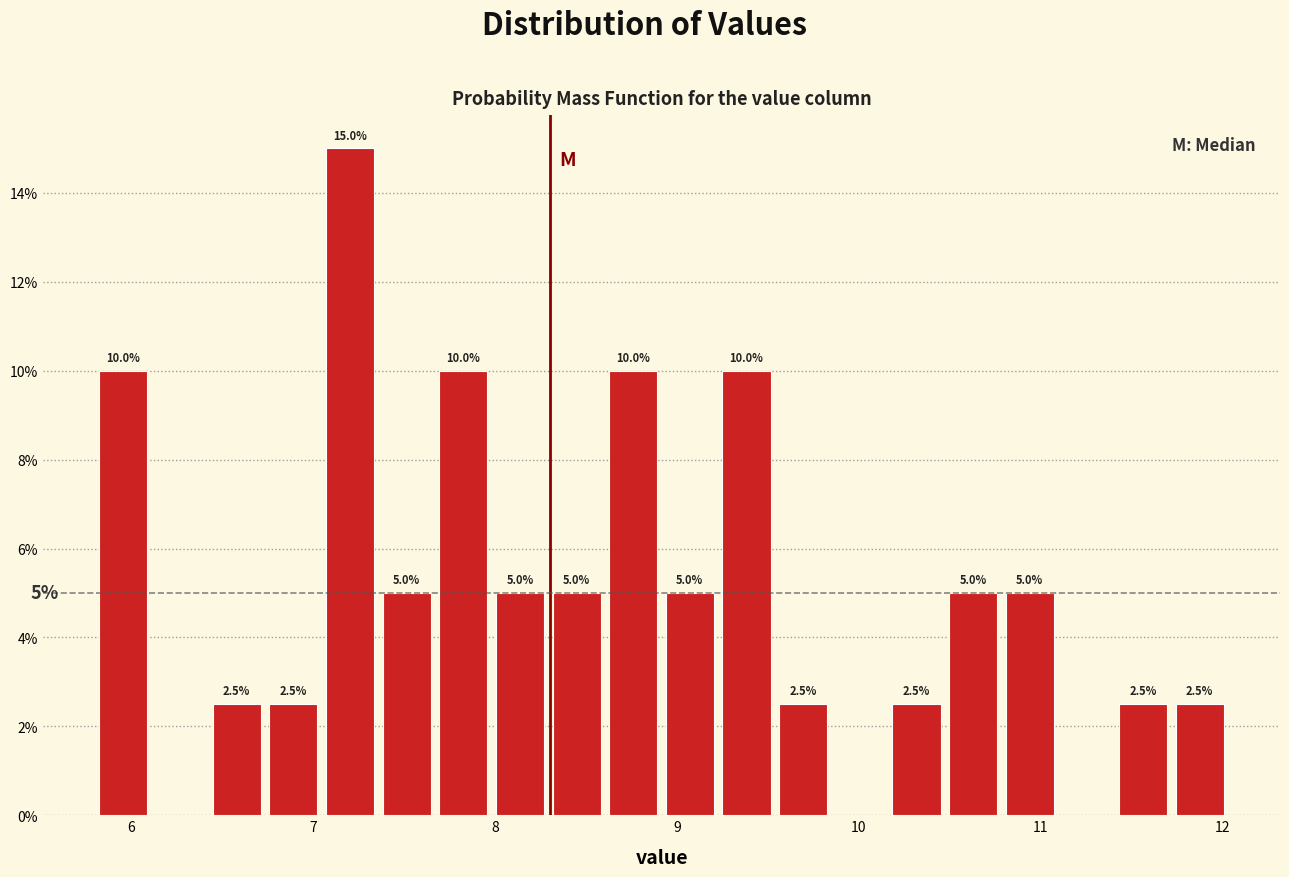

Read against the x-axis, roughly where is the centre of the tallest bar?

7.2